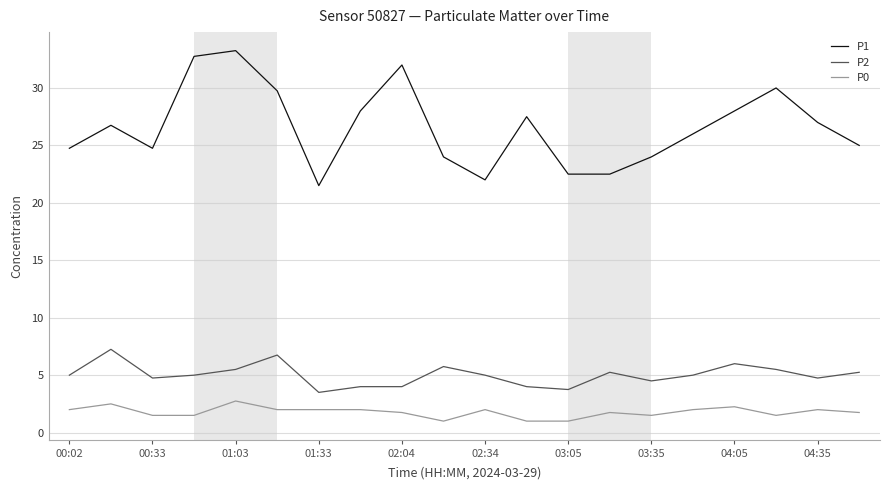

How many lines are shown in the chart?

3